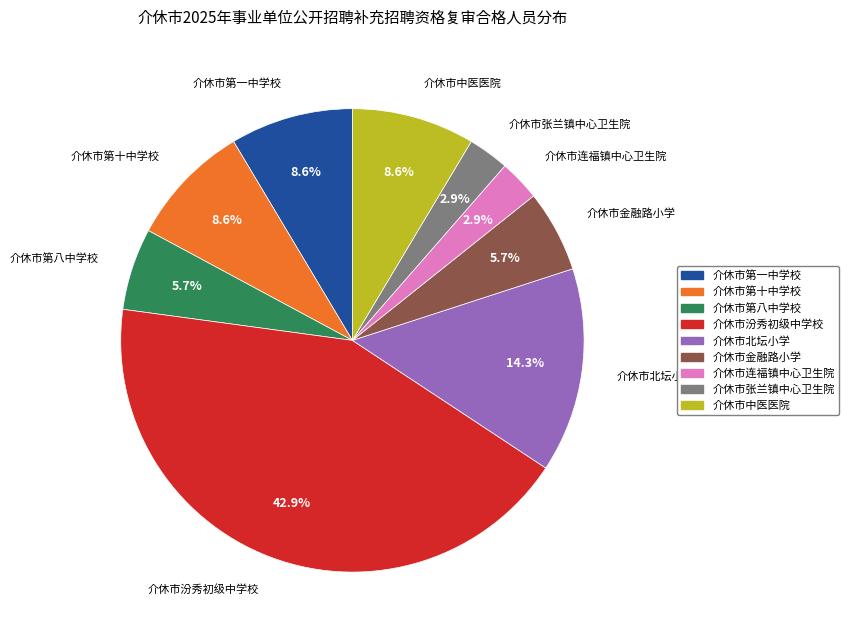

What is the ratio of the value at 介休市北坛小学 to the value at 介休市金融路小学?

2.5